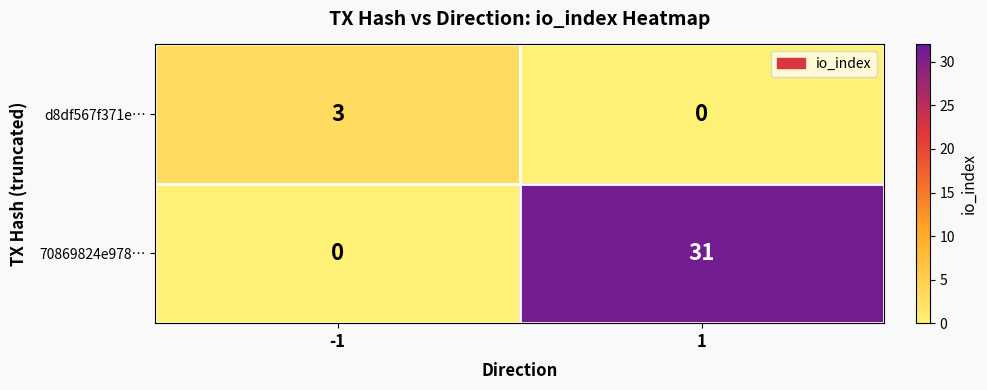

True or false: 70869824e978… has a value of -16 at -1.

False